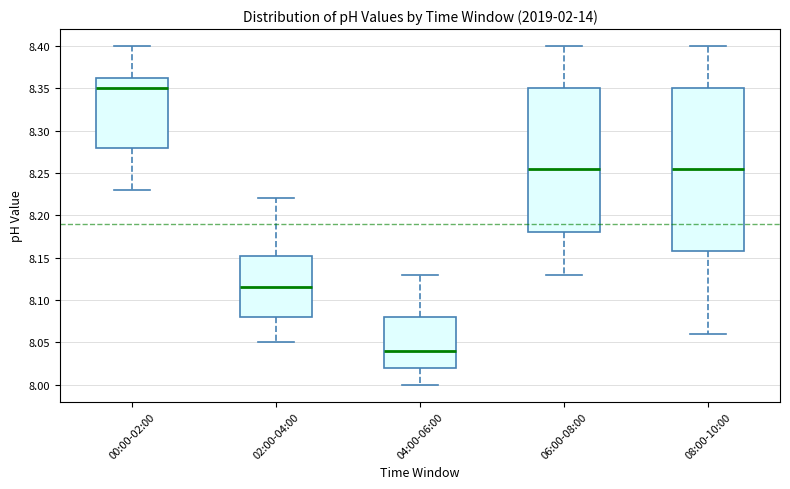

Reading left to right, read every box against the y-axis: the position of its median line, the range the box covers, and the ends of its whiskers. The values are not printed on the chart, so give them approximately, as read against the axis.

00:00-02:00: median 8.350, box 8.280 to 8.365, whiskers 8.230 to 8.400
02:00-04:00: median 8.115, box 8.080 to 8.155, whiskers 8.050 to 8.220
04:00-06:00: median 8.040, box 8.020 to 8.080, whiskers 8.000 to 8.130
06:00-08:00: median 8.255, box 8.180 to 8.350, whiskers 8.130 to 8.400
08:00-10:00: median 8.255, box 8.160 to 8.350, whiskers 8.060 to 8.400